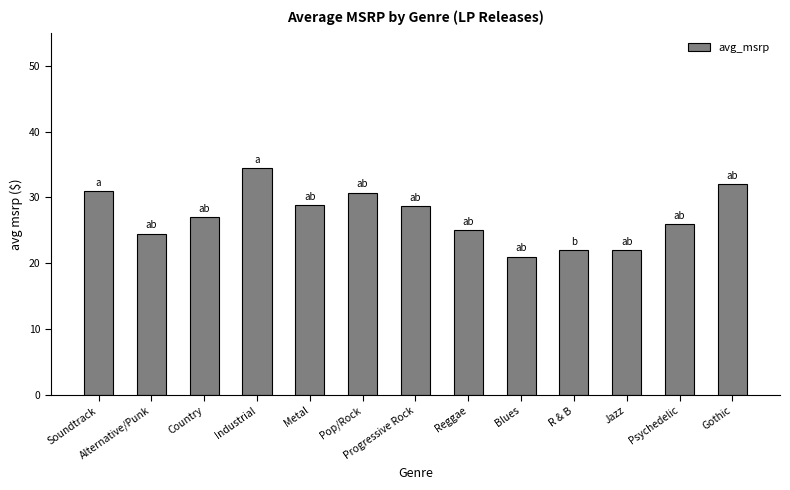

Read the value at R & B.

22.0